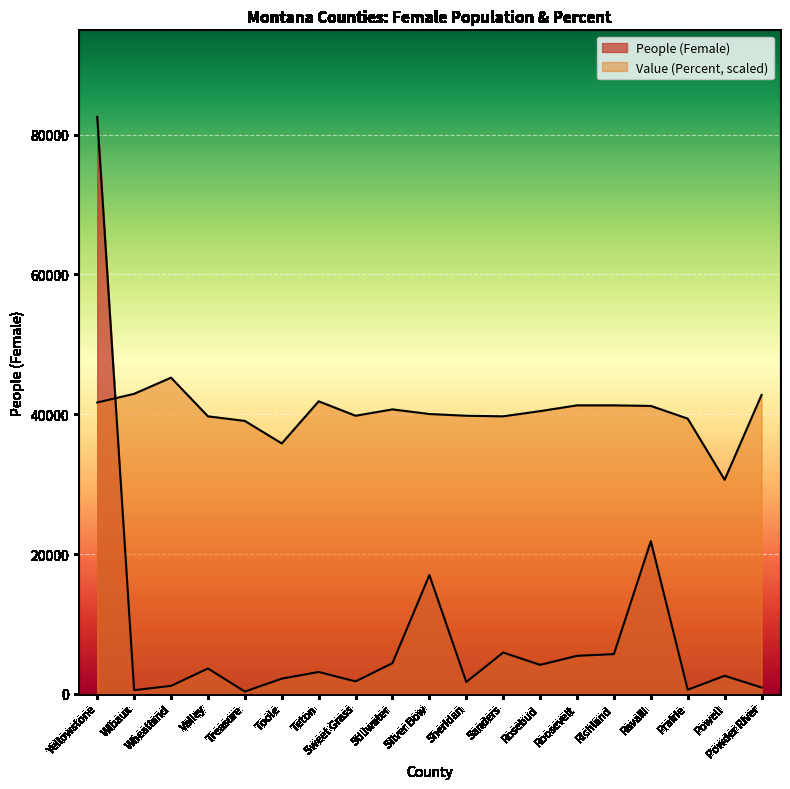

What is the average value of the Value (Percent) series?

40167.1